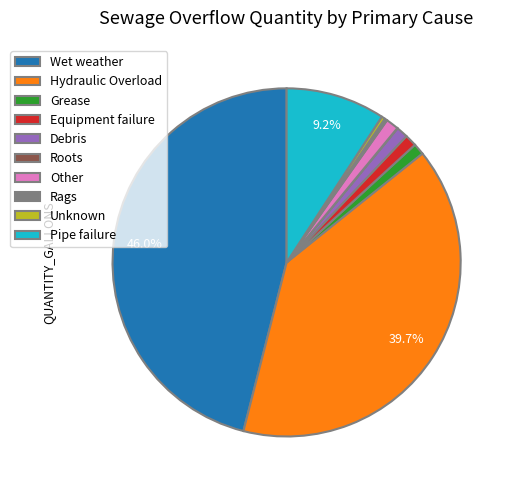

Which category has the biggest portion of the pie?

Wet weather